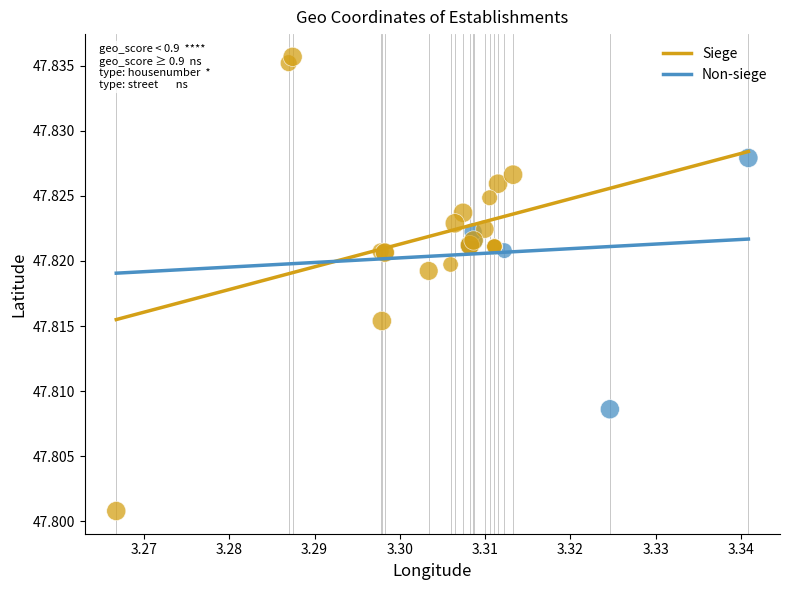

Which series has the largest Y range (max minus min)?

Siege